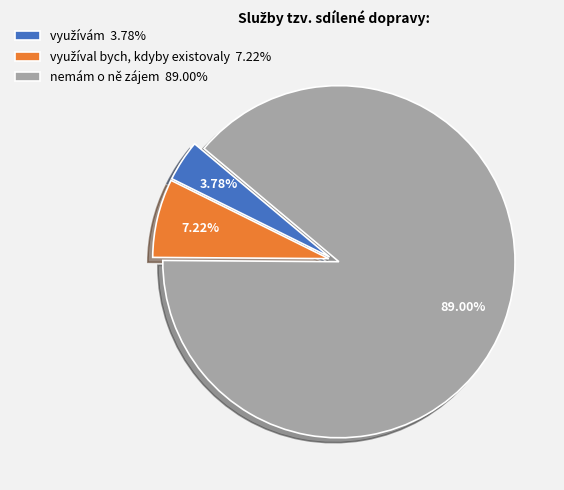

To the nearest percent, what portion does nemám o ně zájem represent?

89%